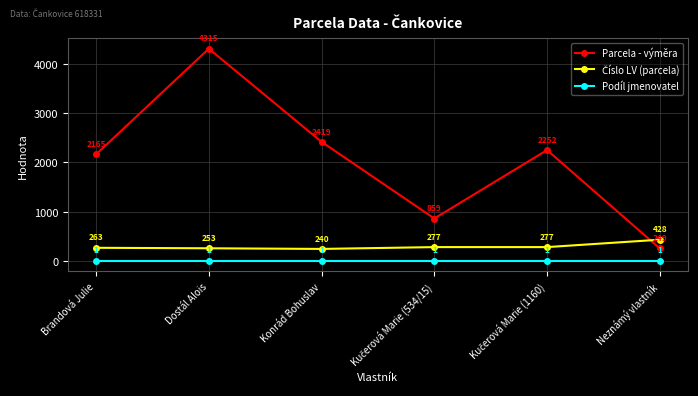

Which series has the largest range (max minus min)?

Parcela - výměra